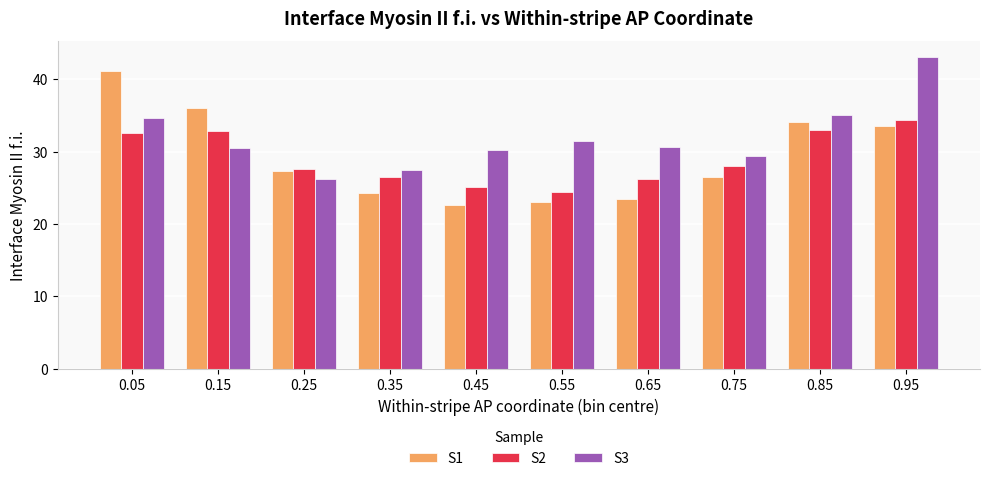

What is the smallest value displayed?

22.7